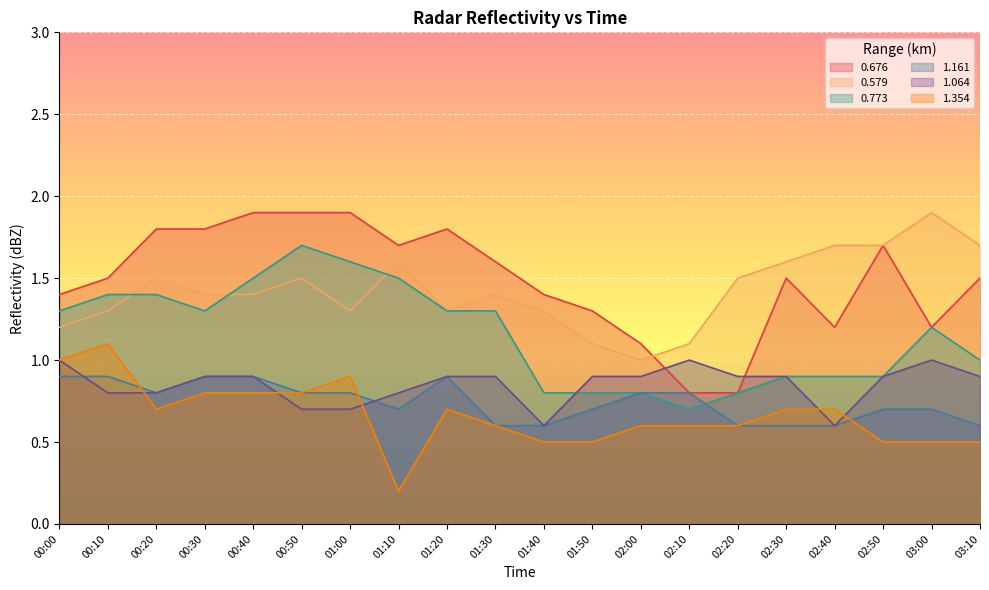

What is the minimum value shown in the chart?

0.2